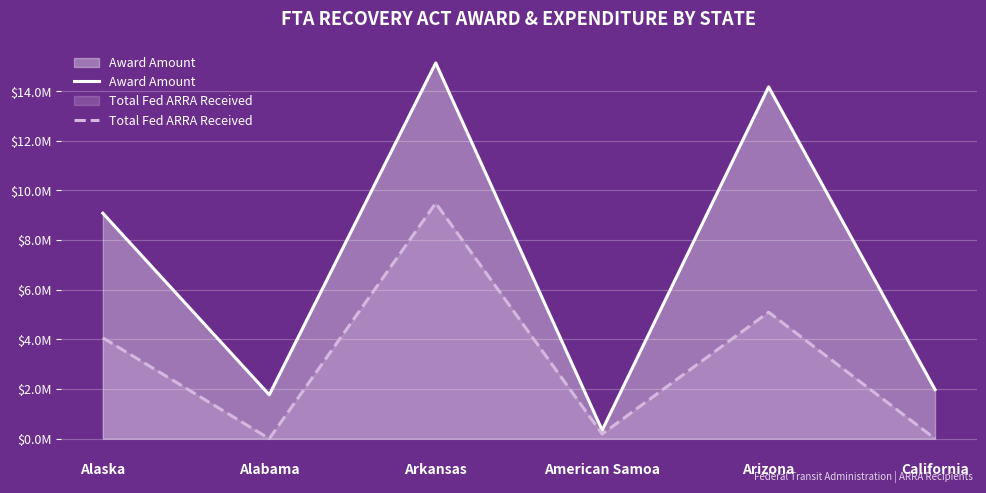

Is the value of Award Amount at American Samoa greater than the value of Total Fed ARRA Received at Alaska?

No